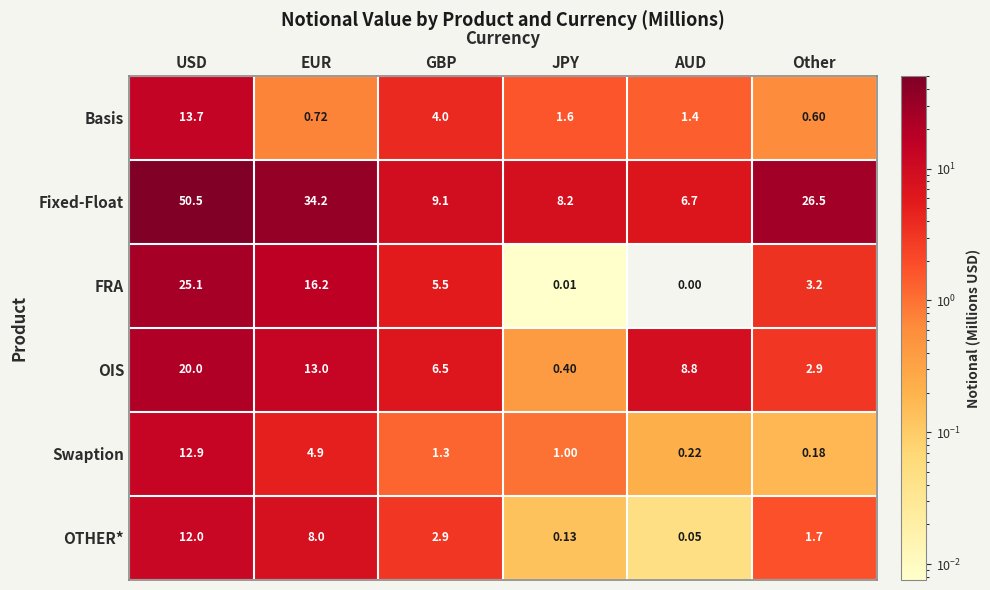

What is the total value across all series at Other?

35.2